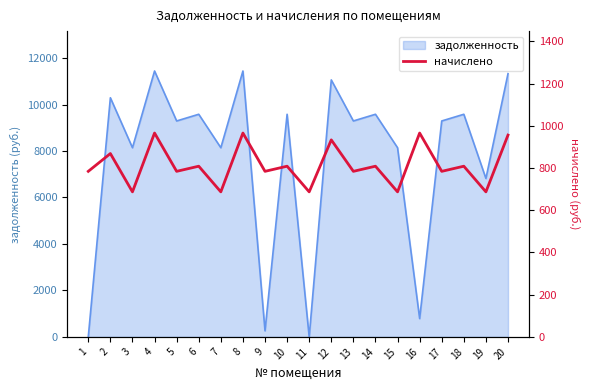

Reading right to left, extract all data points from this chart.

20=955.8	19=686.9	18=808.4	17=784.1	16=965.5	15=686.9	14=808.4	13=784.1	12=933.1	11=686.9	10=808.4	9=784.1	8=965.5	7=686.9	6=808.4	5=784.1	4=965.5	3=686.9	2=868.3	1=784.1